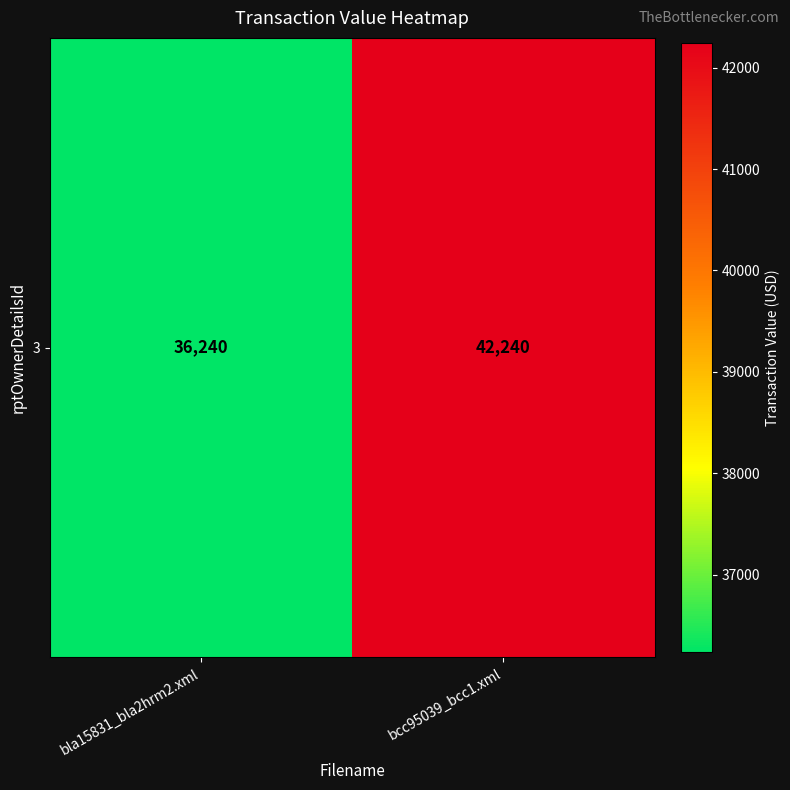

What is the difference between the values at bcc95039_bcc1.xml and bla15831_bla2hrm2.xml?

6000